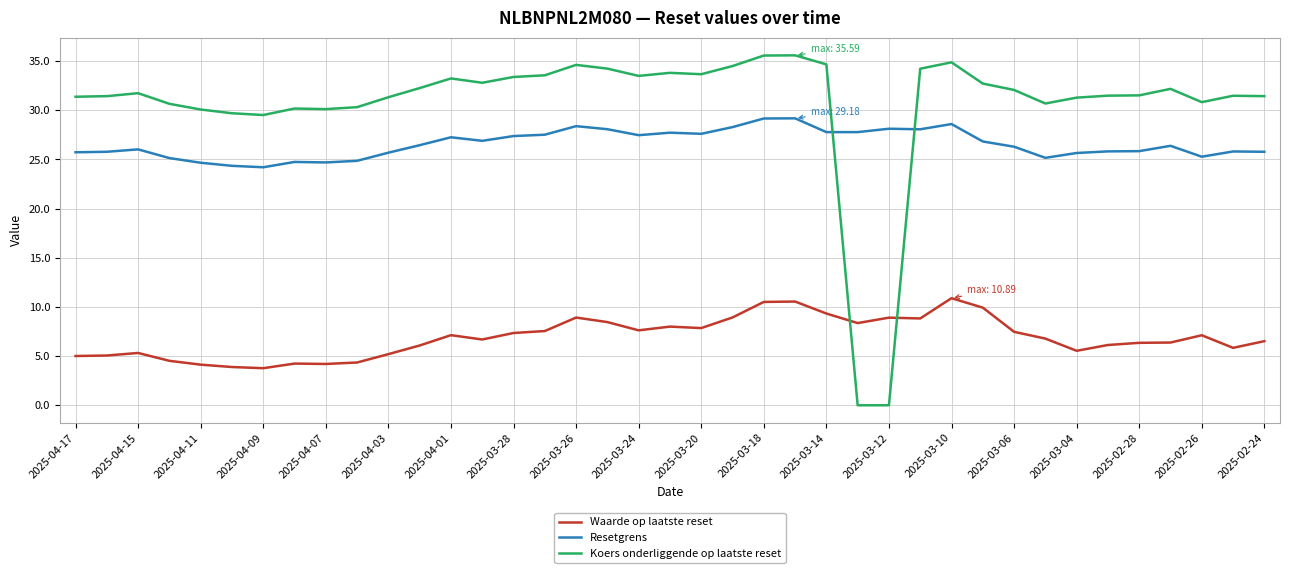

Which series has the largest total across all categories?

Koers onderliggende op laatste reset